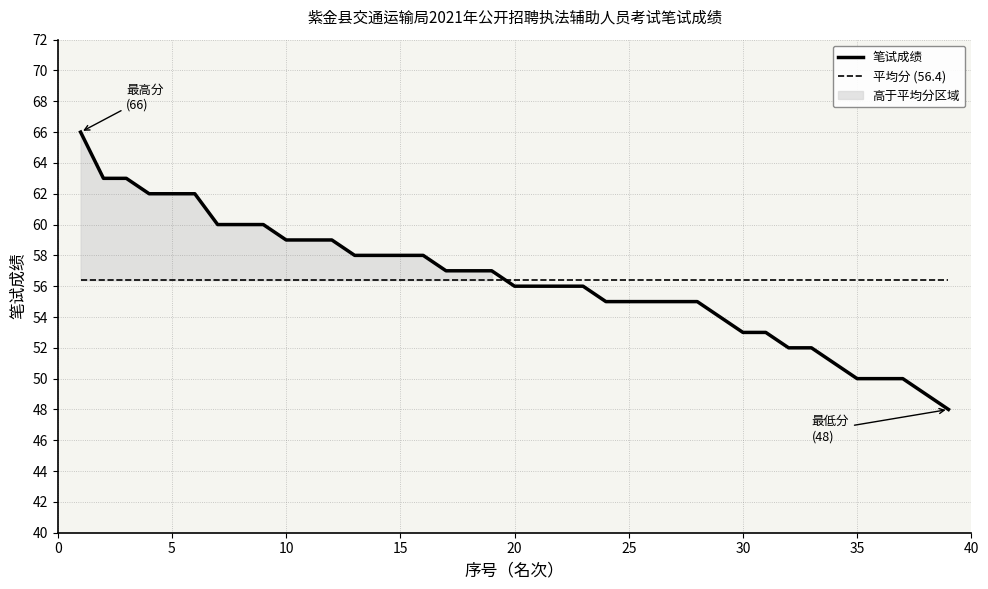

How many categories are shown in the chart?

39